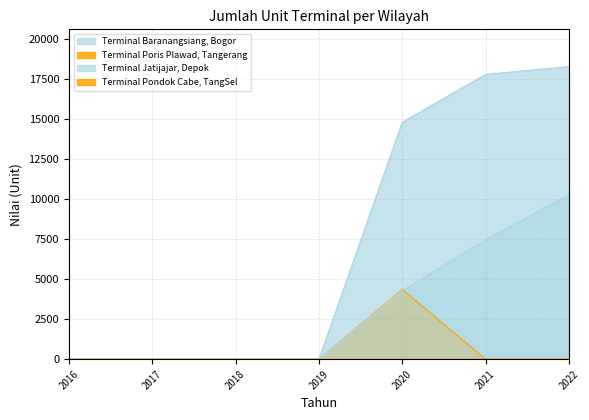

True or false: Terminal Baranangsiang, Bogor and Terminal Jatijajar, Depok intersect in this chart.

False